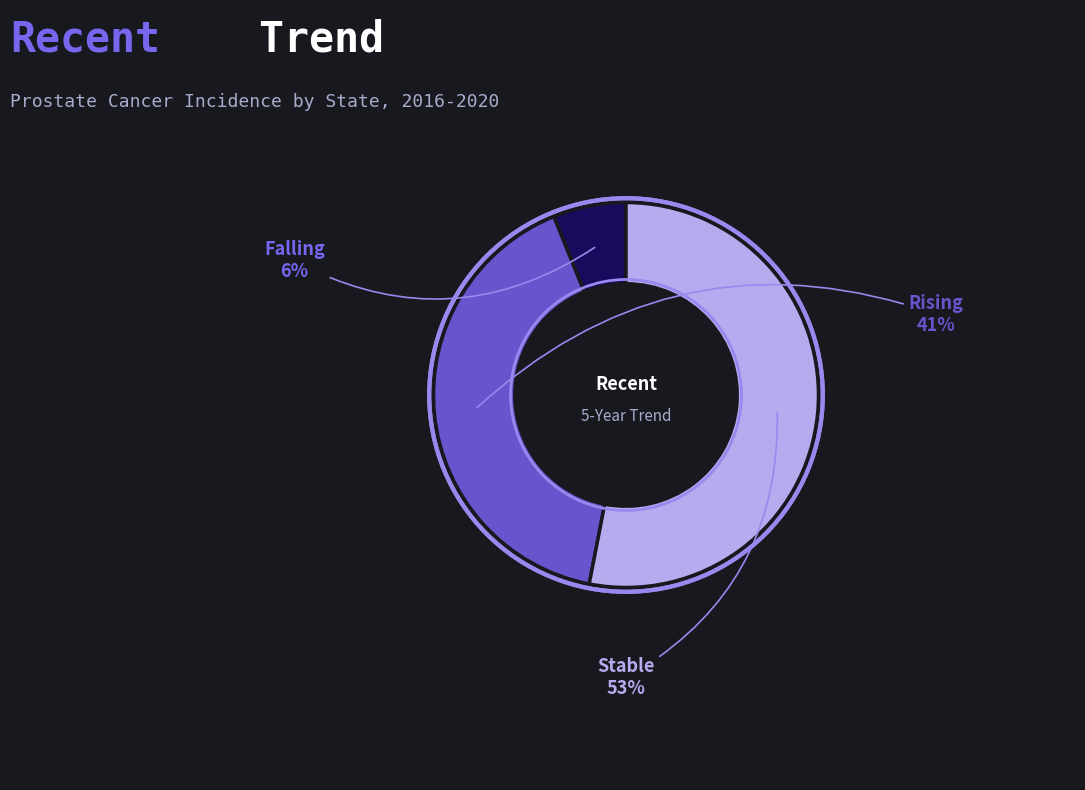

To the nearest percent, what is the difference between the largest and smallest slice percentages?

47%